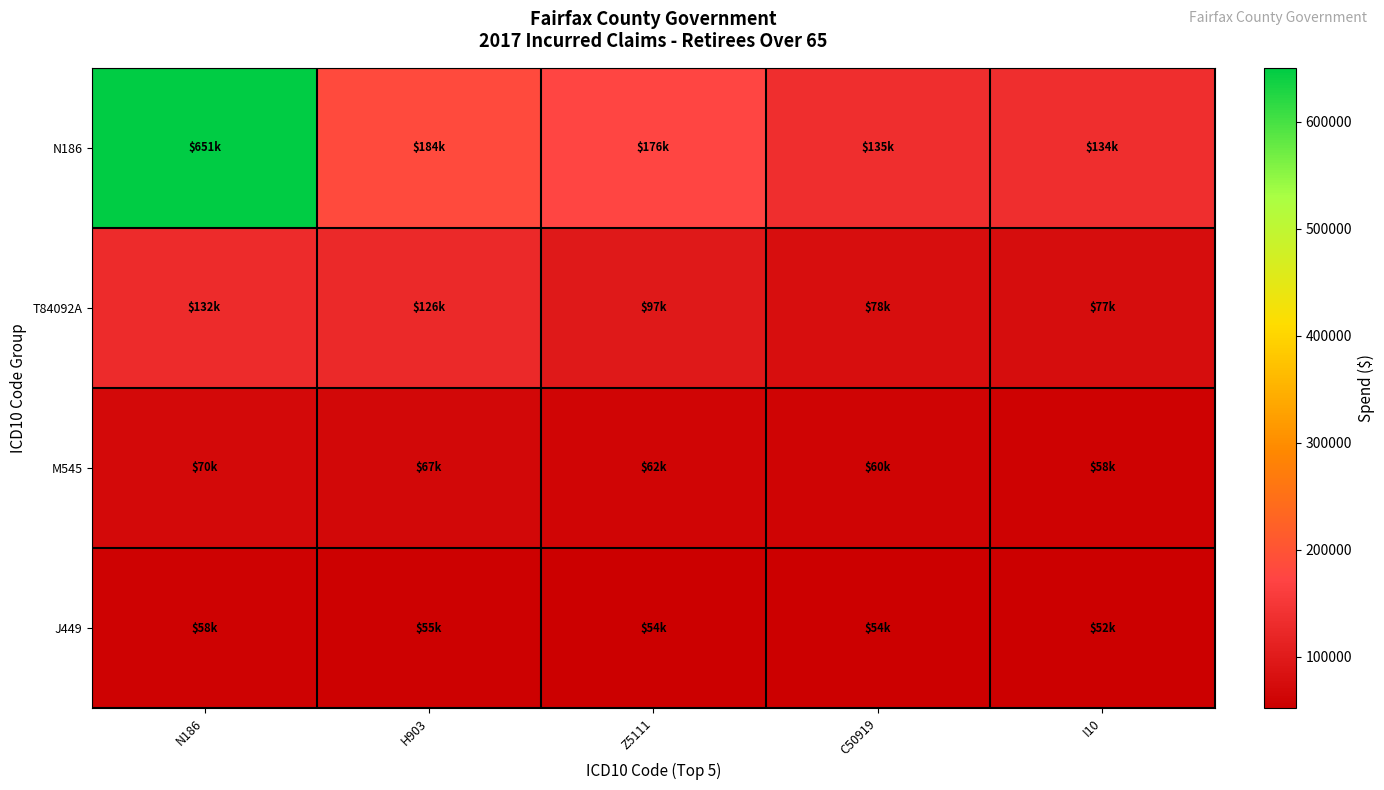

Reading left to right, transcribe all the data shown in this chart.

N186: N186=650632.0	H903=183859.5	Z5111=175544.9	C50919=135212.5	I10=134096.6
T84092A: N186=131557.4	H903=125986.9	Z5111=97468.5	C50919=78264.0	I10=77168.6
M545: N186=70347.1	H903=66875.5	Z5111=61529.4	C50919=59663.9	I10=57879.5
J449: N186=57711.3	H903=55394.3	Z5111=54227.2	C50919=53831.2	I10=52155.5